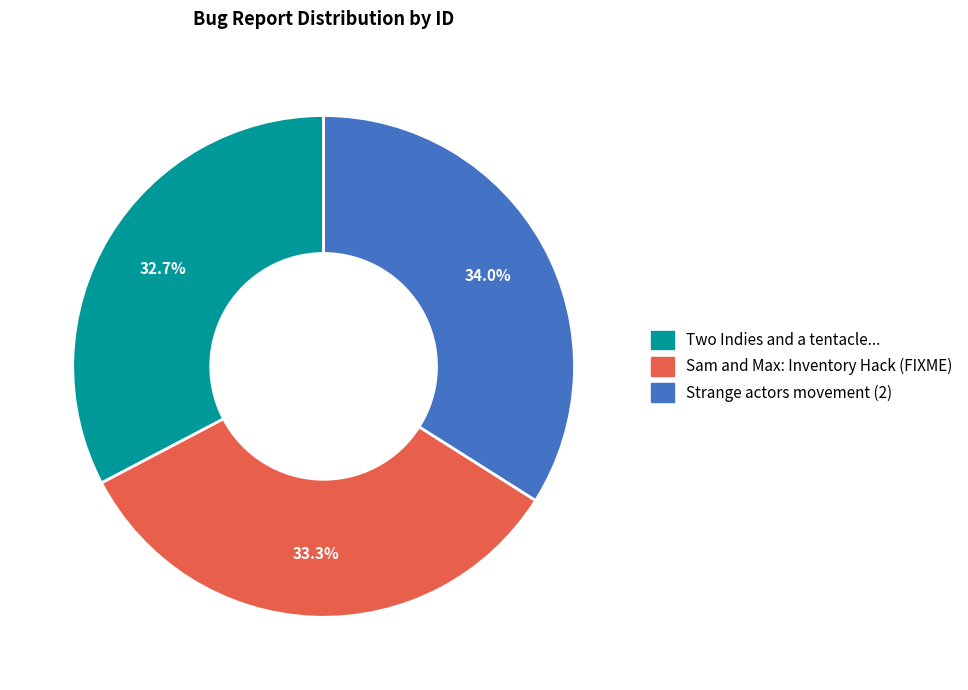

Count the number of slices in the pie.

3